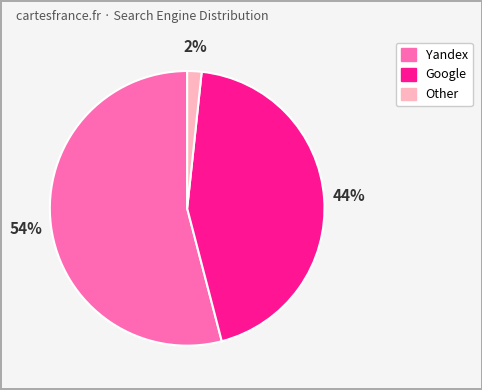

Is there a majority slice in this chart?

Yes